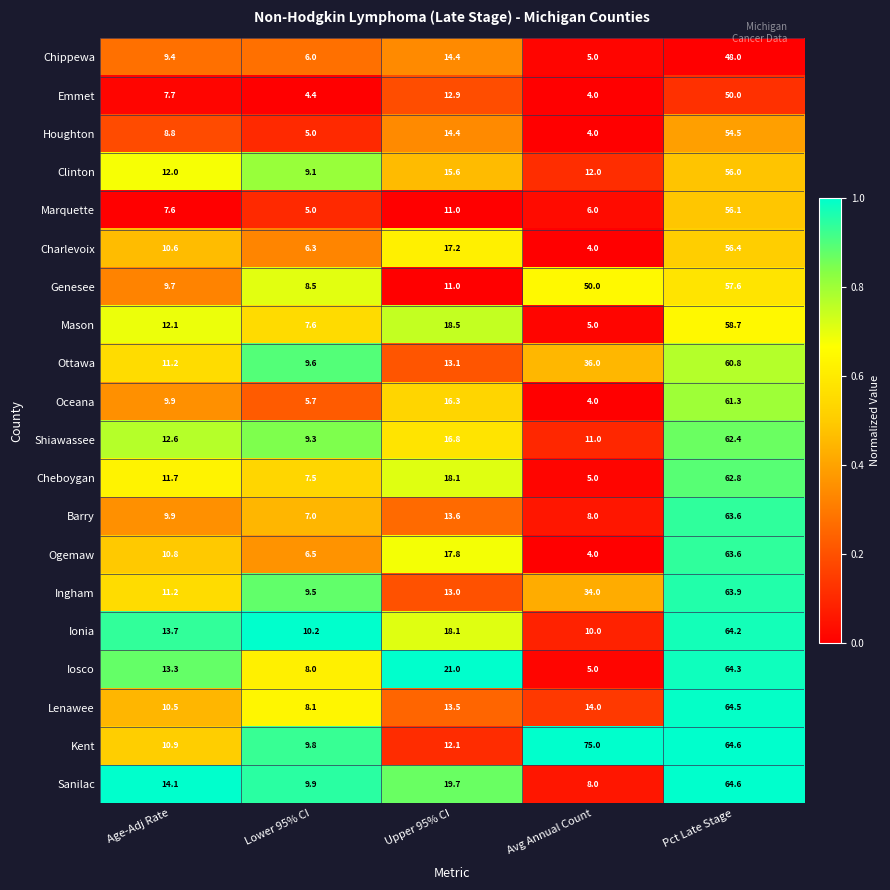

The Clinton series shows 12.0 at Age-Adj Rate. True or false?

True